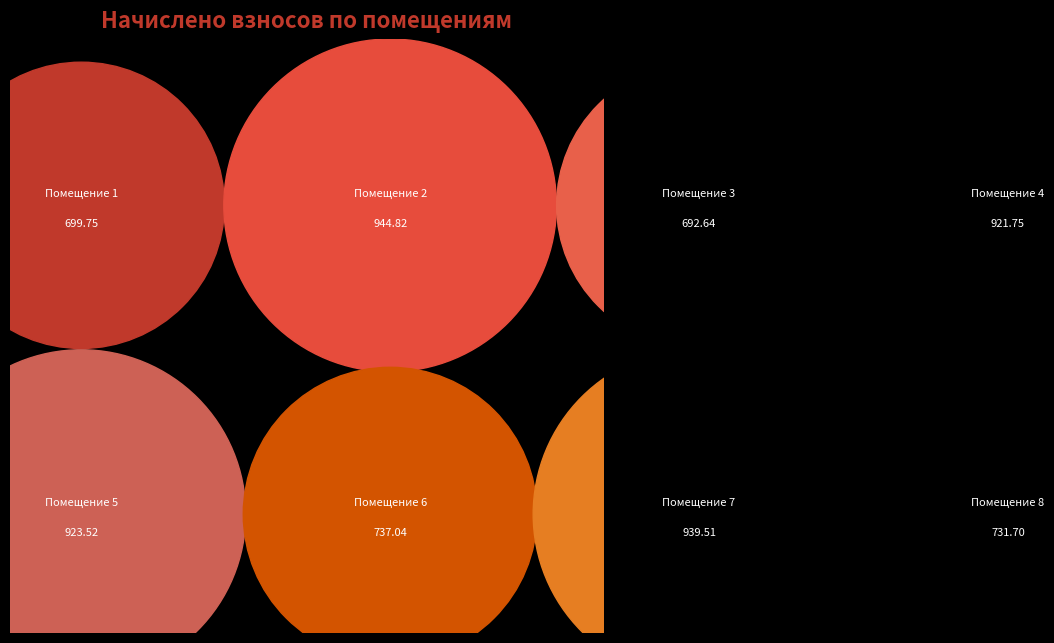

What is the smallest slice in the pie chart?

3